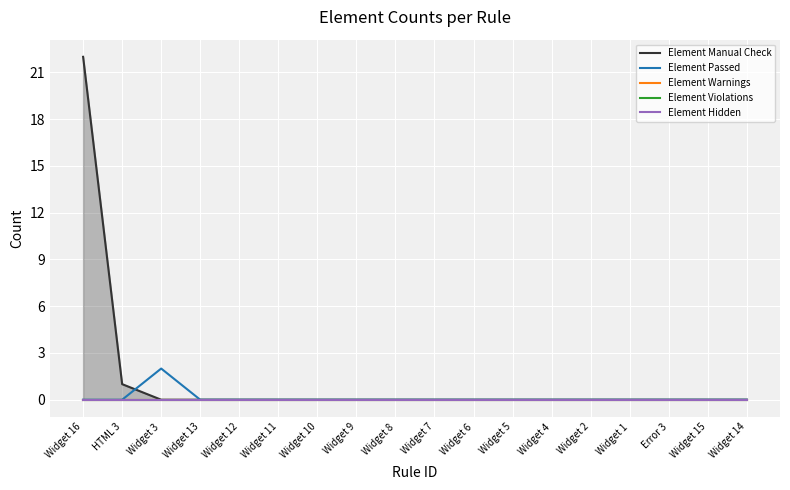

Which category has the lowest value in the Element Hidden series?

Widget 16